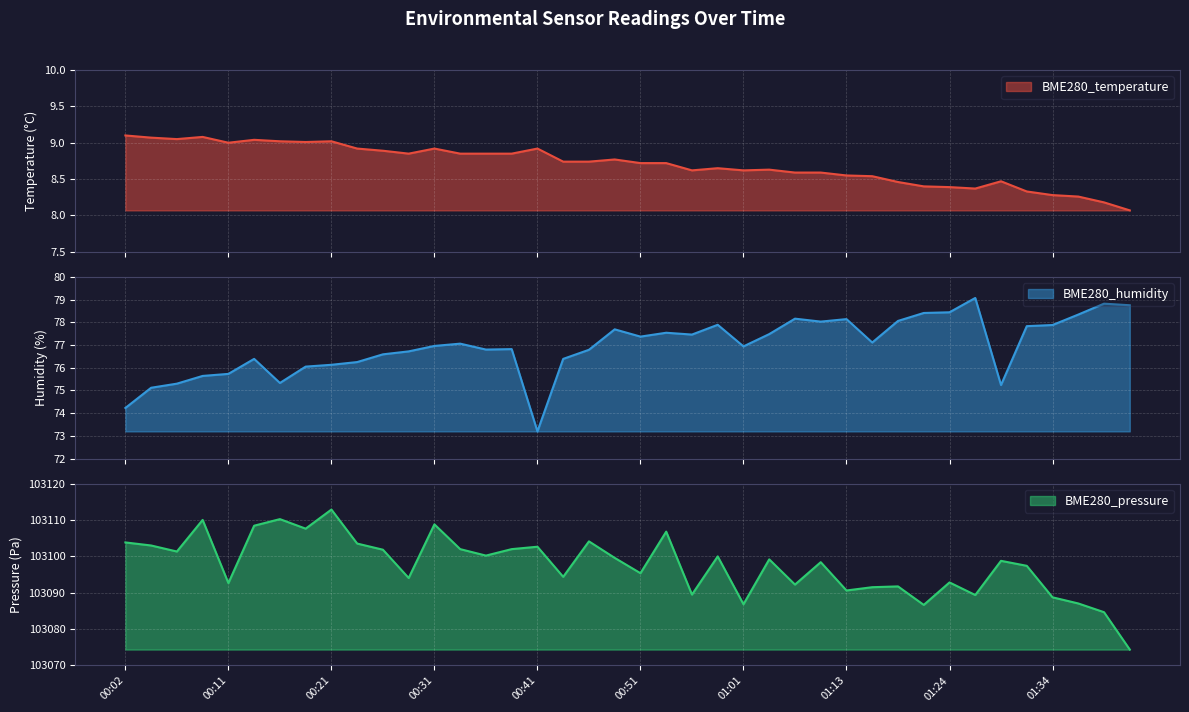

What is the label of the 20th point from the left?

00:48